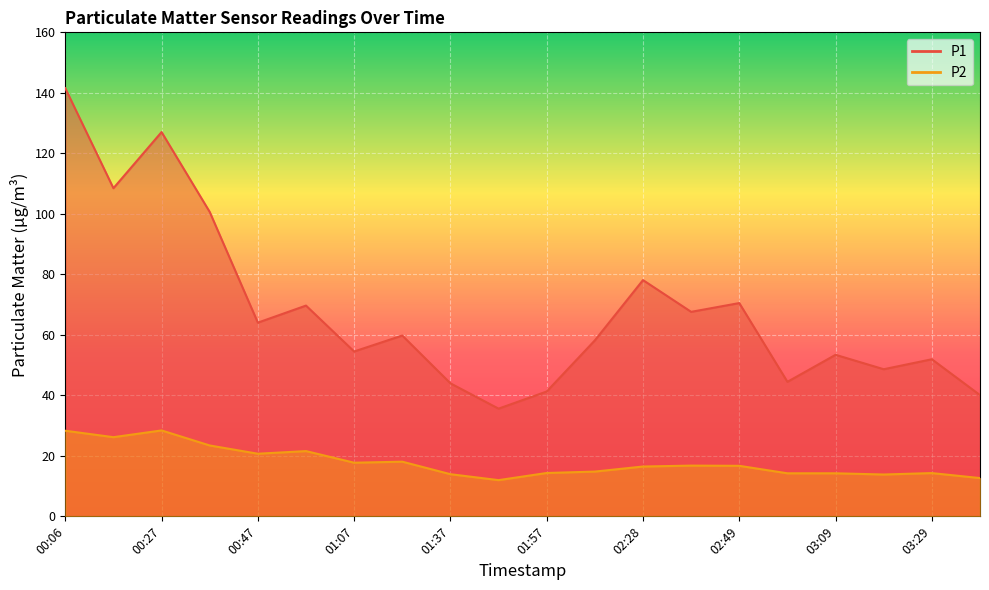

Rank the series at 11 from lowest to highest value.

P2 line, P1 line